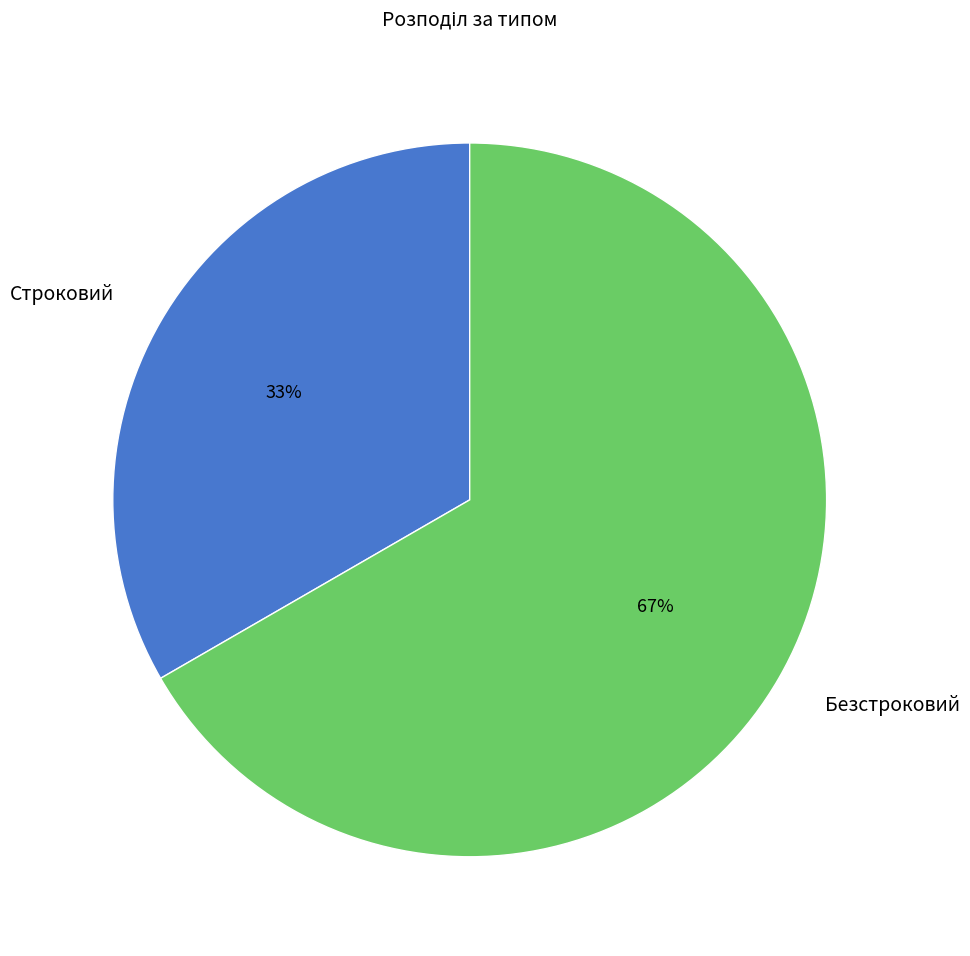

Does any single category account for the majority?

Yes